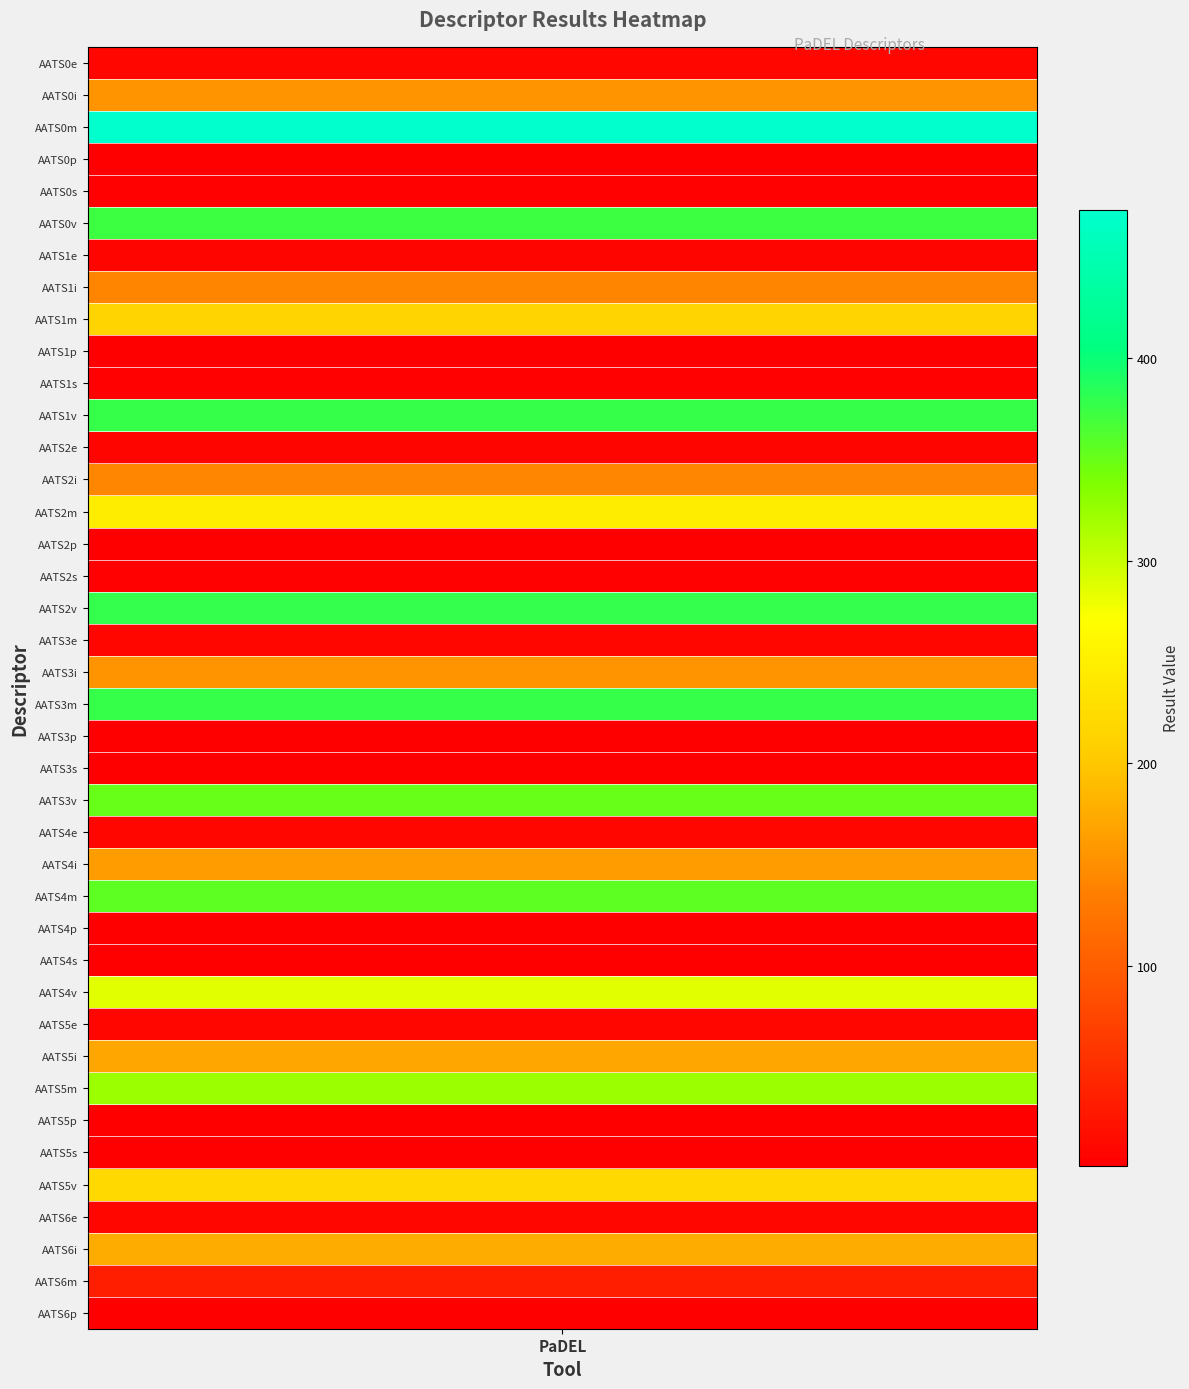

Rank the categories by value from highest to lowest.

2, 17, 20, 11, 5, 26, 23, 32, 29, 14, 35, 8, 37, 31, 25, 1, 19, 13, 7, 38, 30, 24, 18, 0, 36, 12, 6, 4, 10, 16, 22, 28, 3, 15, 21, 9, 34, 27, 33, 39